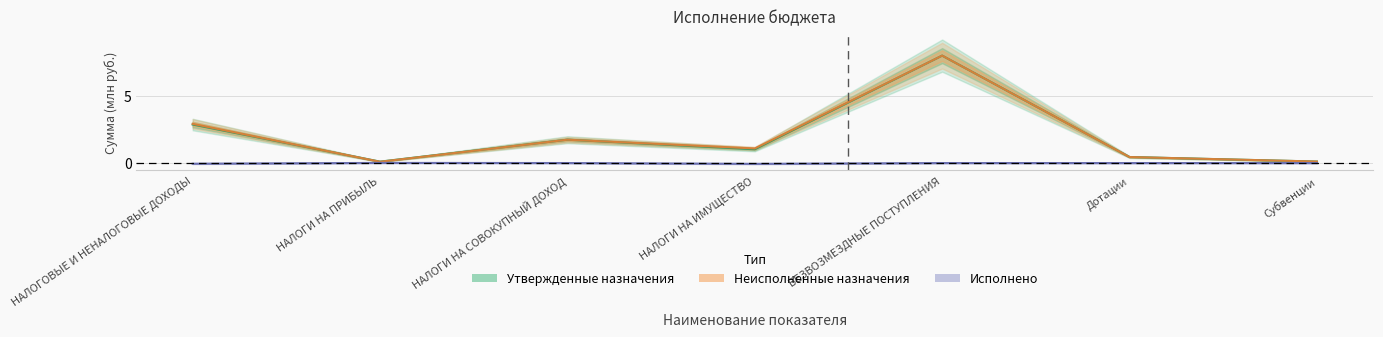

At which category does Утвержденные назначения reach its first local peak?

НАЛОГИ НА СОВОКУПНЫЙ ДОХОД